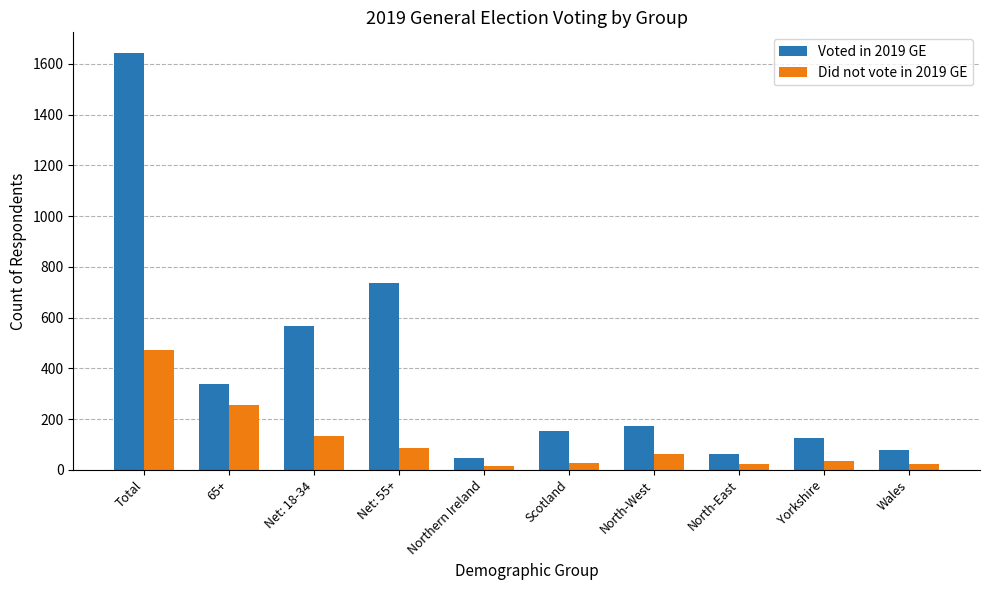

The value of Did not vote in 2019 GE at Yorkshire is 37. True or false?

True